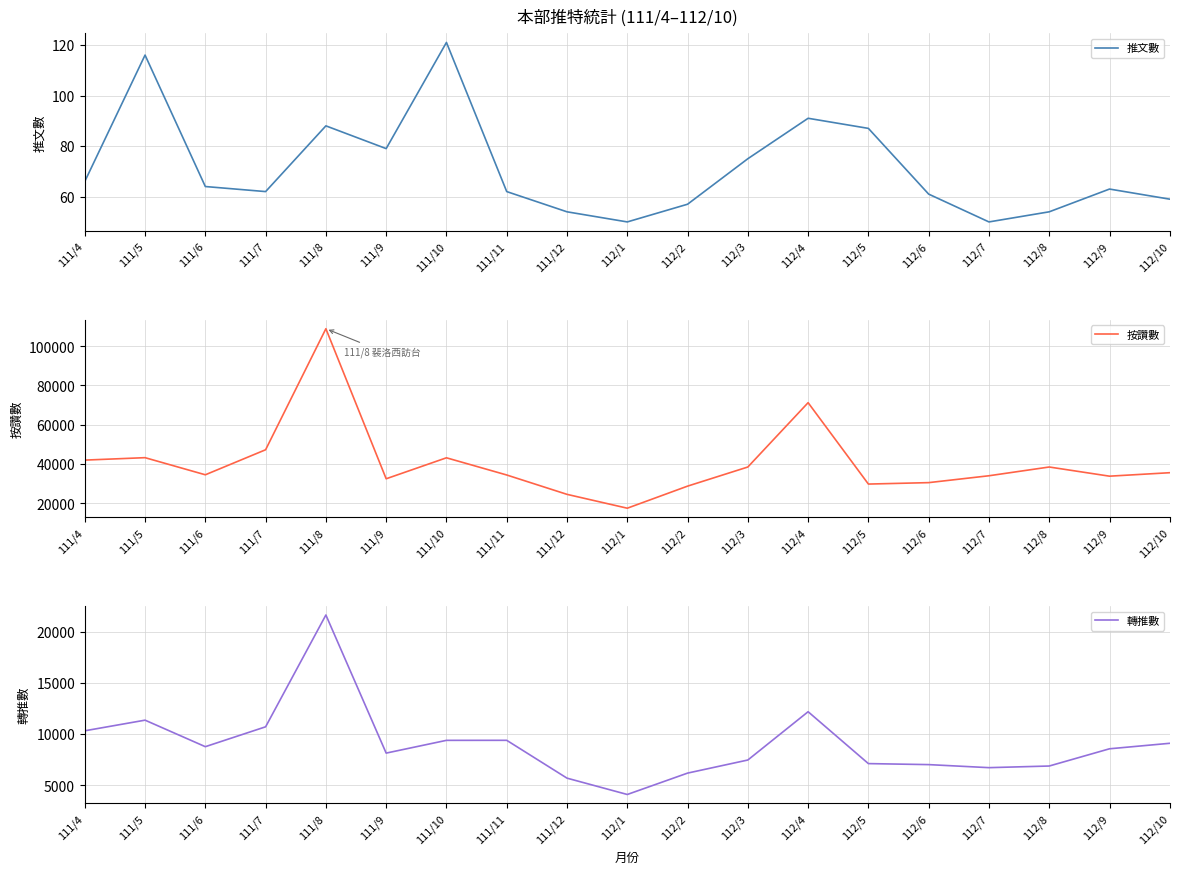

What is the difference between the 推文數 values at 111/6 and 112/10?

5